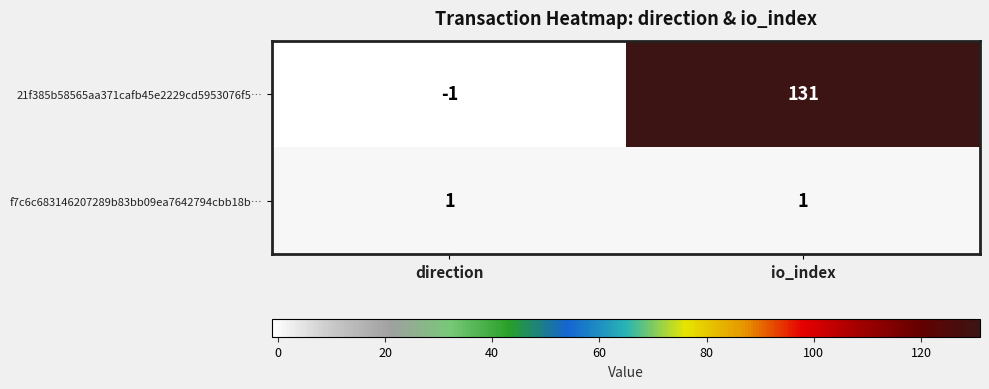

Rank the series at io_index from lowest to highest value.

f7c6c683146207289b83bb09ea7642794cbb18b…, 21f385b58565aa371cafb45e2229cd5953076f5…